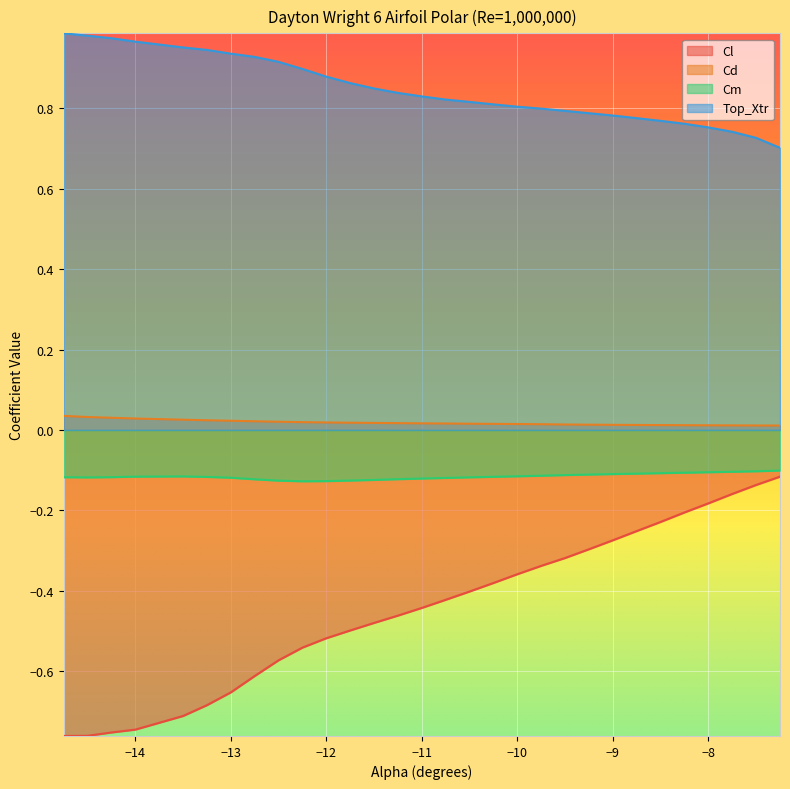

What position from the left is -13.25?

6